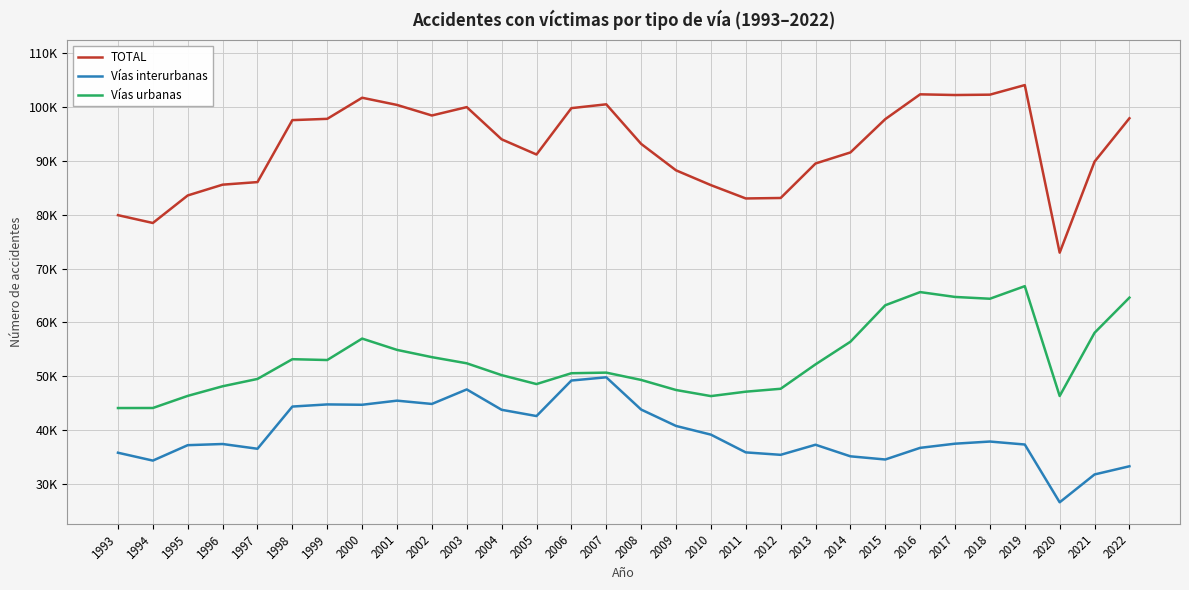

What are all the series names shown in the legend?

TOTAL, Vías interurbanas, Vías urbanas